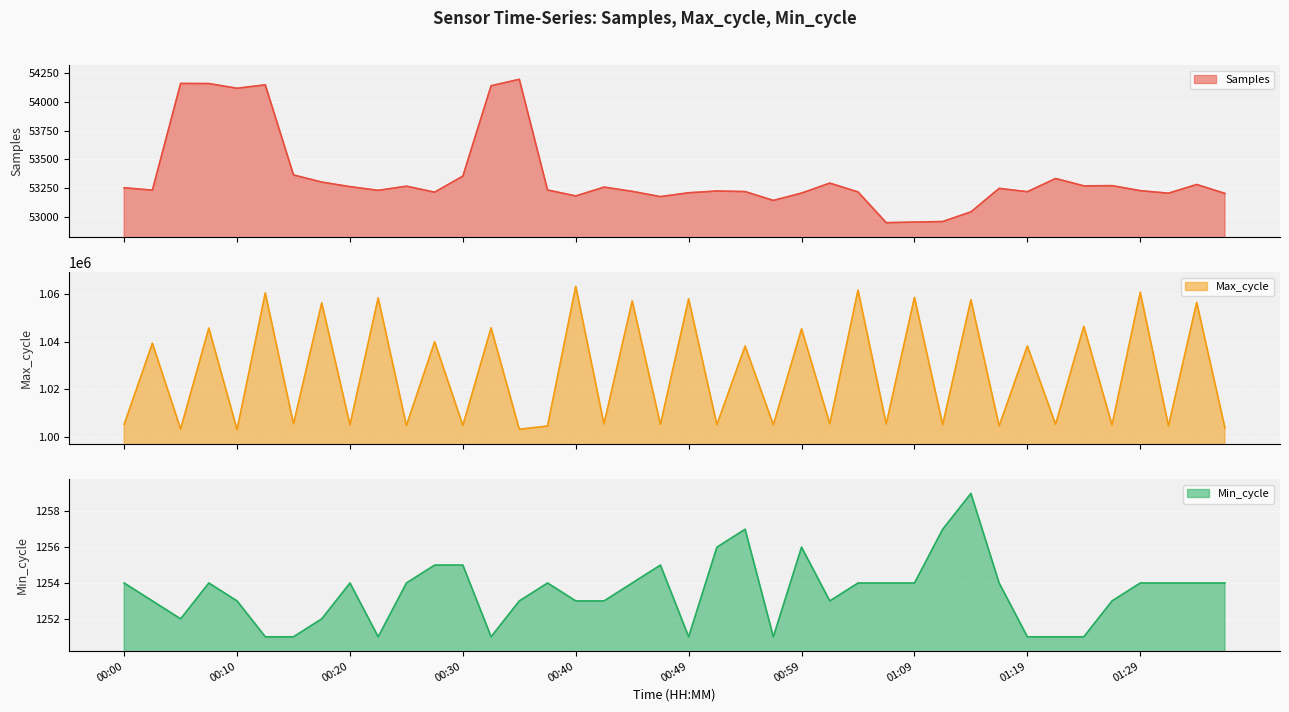

At which category is the sum across all series the highest?

00:40